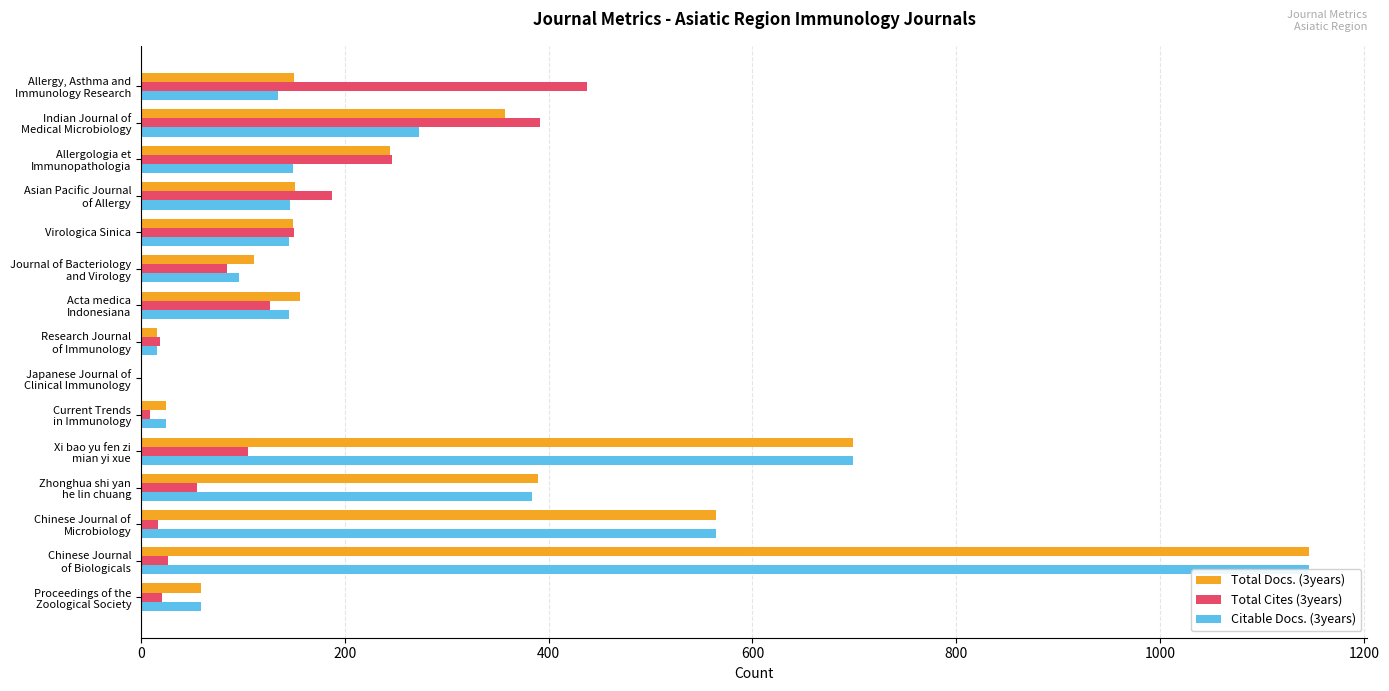

Rank the series at Journal of Bacteriology and Virology from highest to lowest value.

Total Docs. (3years), Citable Docs. (3years), Total Cites (3years)